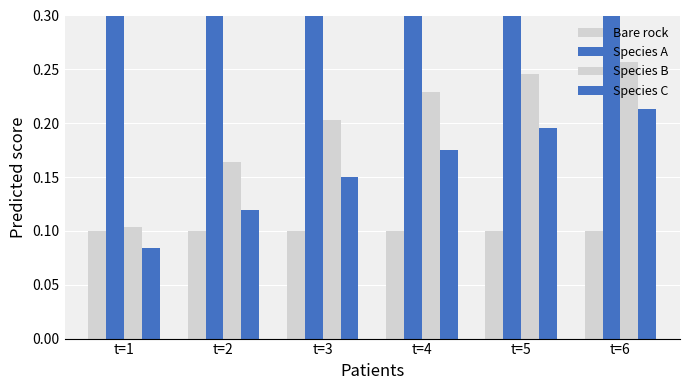

Between t=5 and t=4, which is larger?

t=5